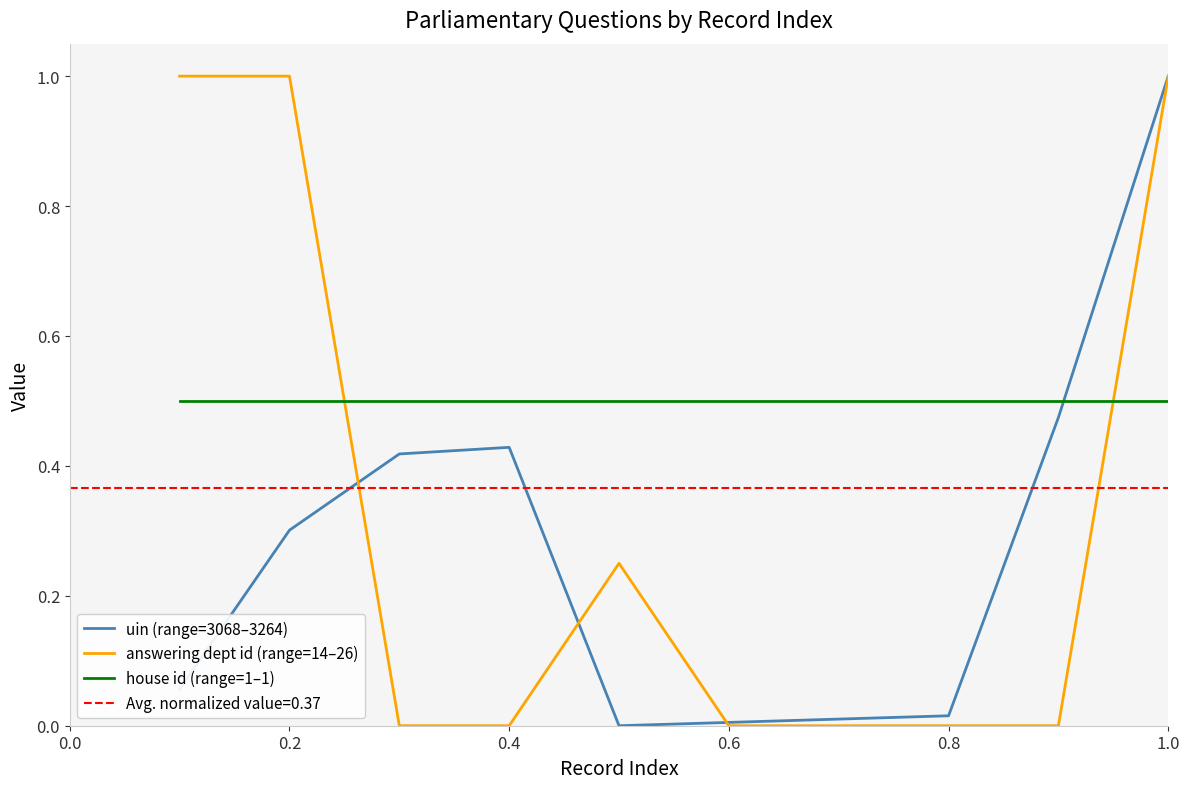

List the series in order of their overall mean, lowest first.

uin (range=3068–3264), answering dept id (range=14–26), house id (range=1–1)